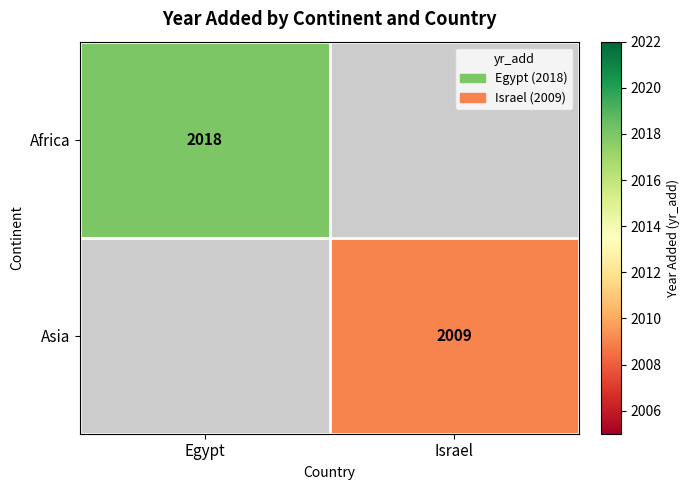

True or false: Africa has a value of 2018 at Egypt.

True